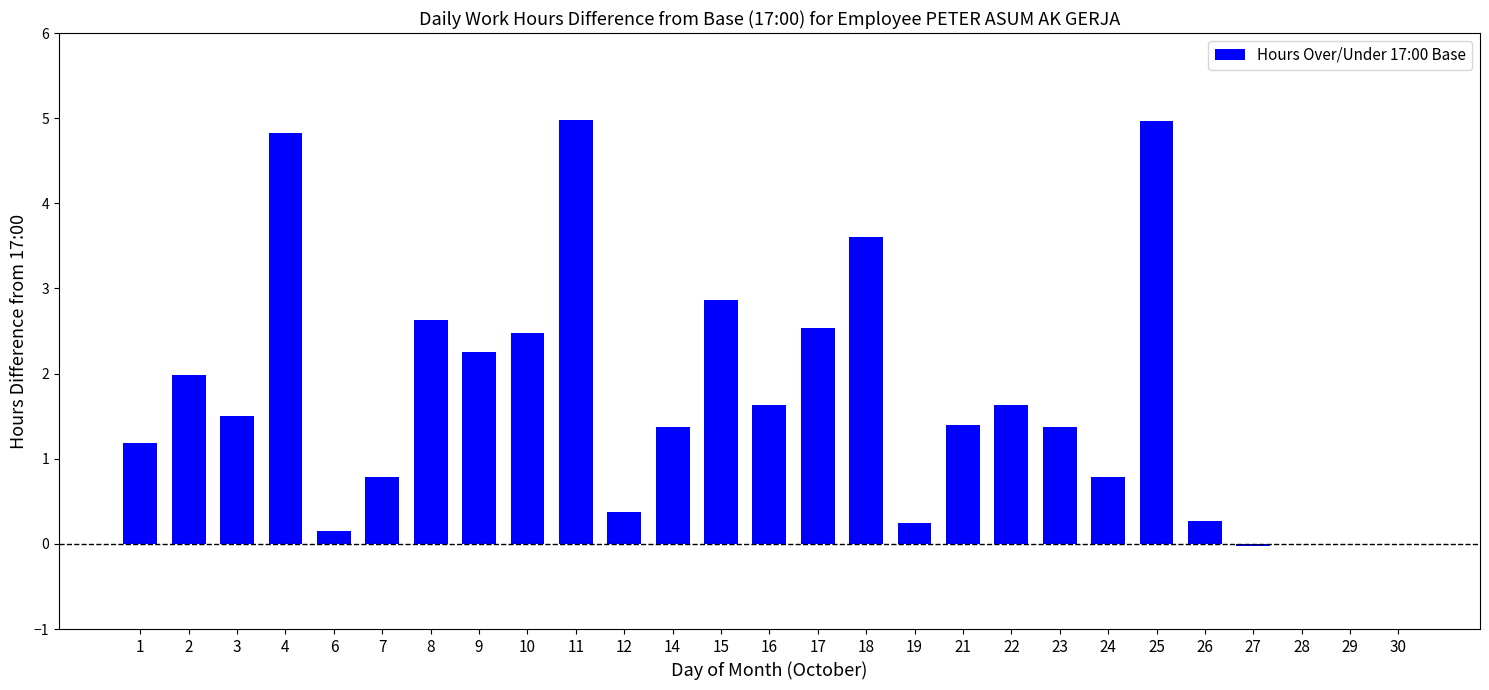

At which label does the data first exceed 1?

1